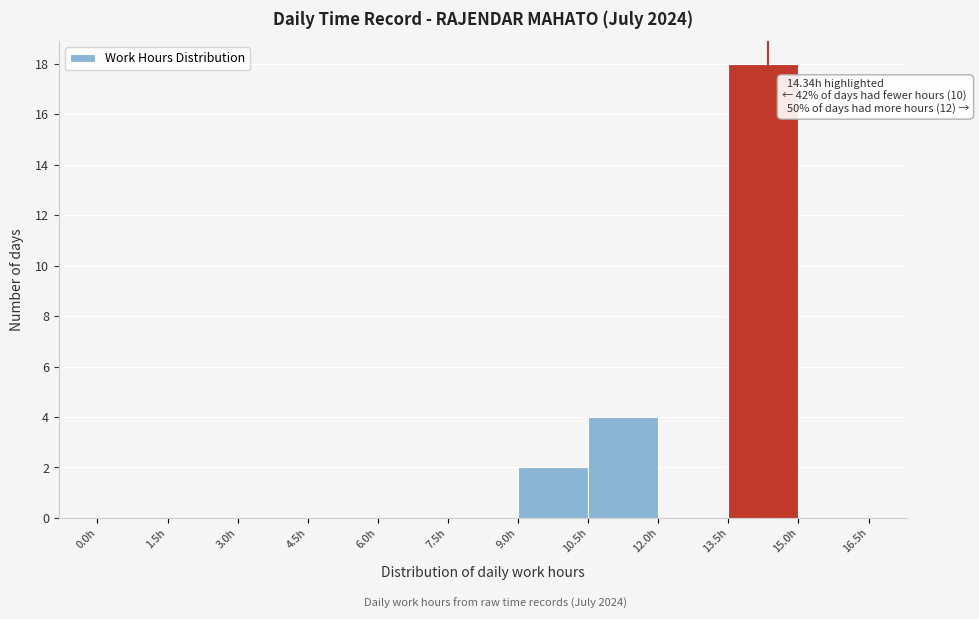

Which range on the x-axis has the tallest bar?

13.5 to 15.0